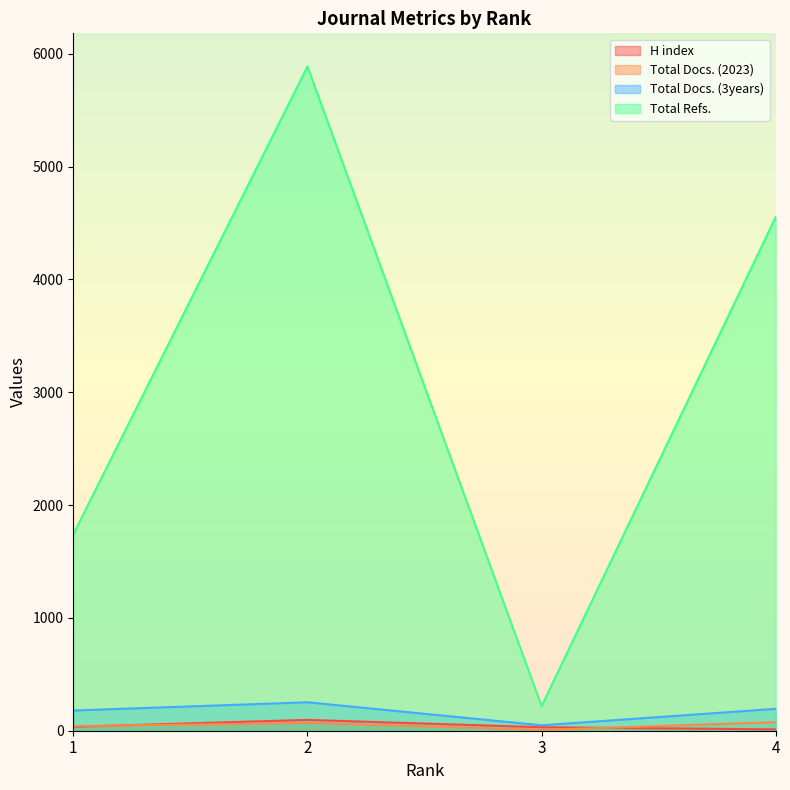

What is the average value of the Total Refs. series?

3100